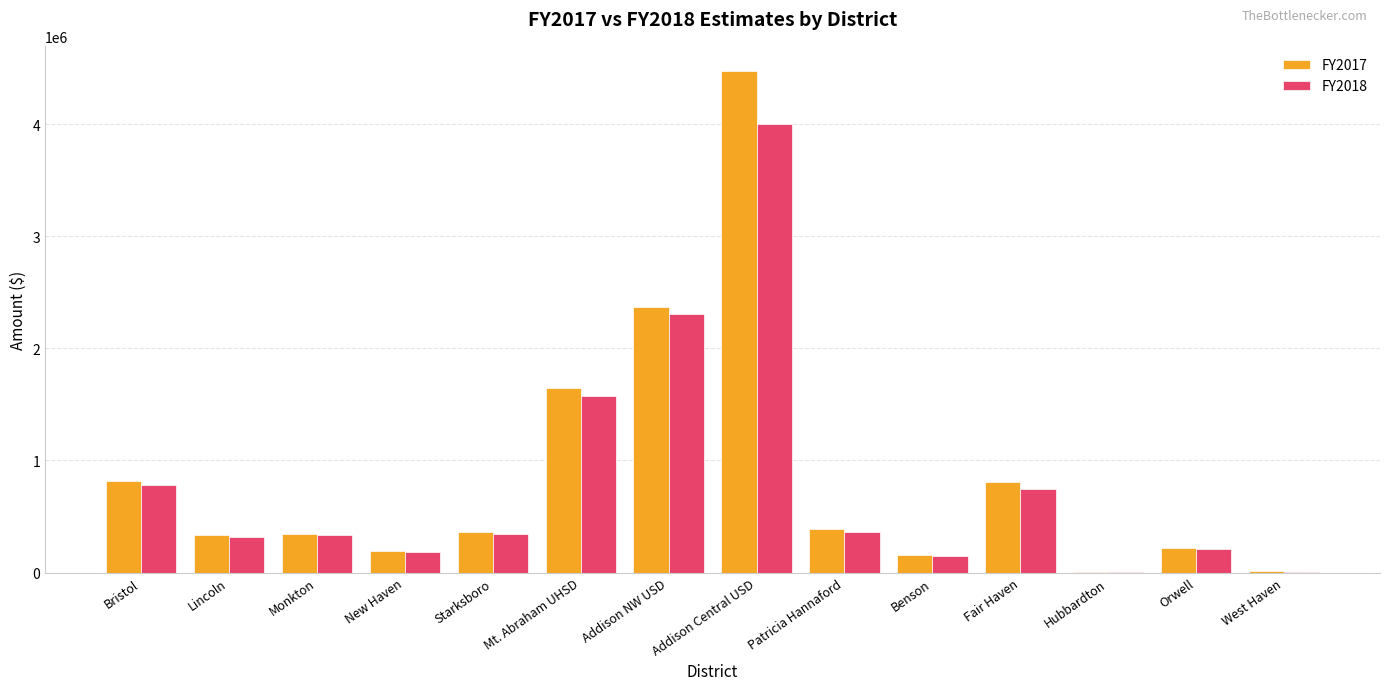

At which category is the sum across all series the highest?

Addison Central USD